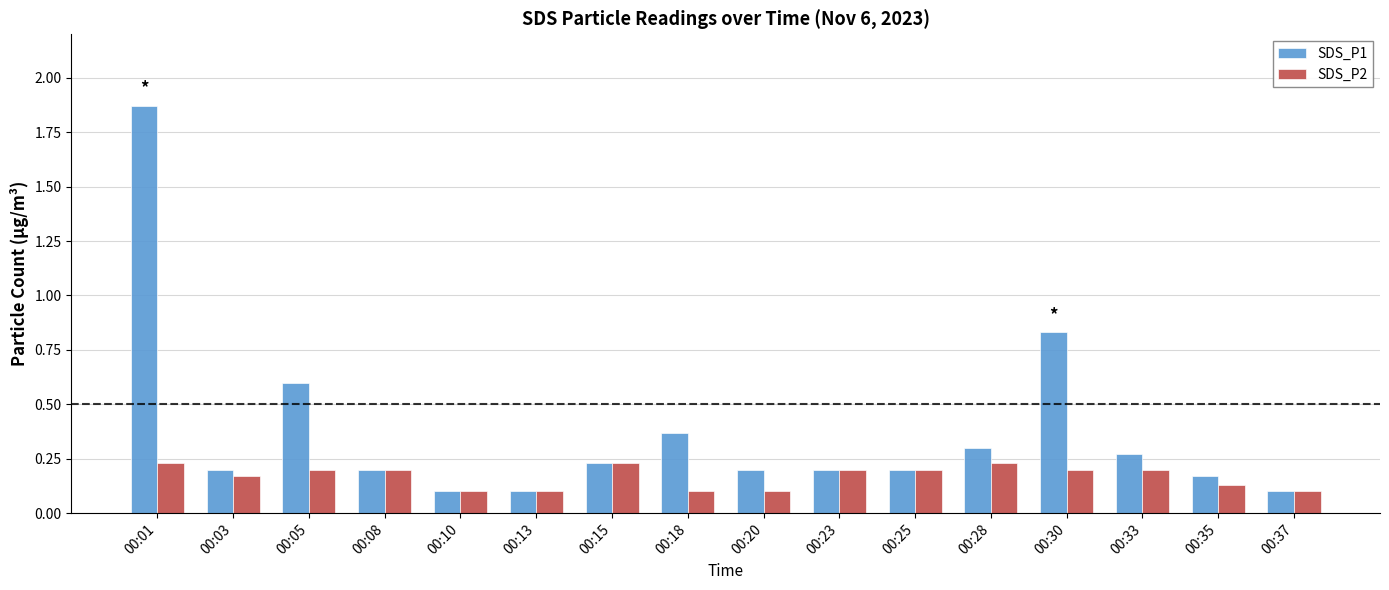

Rank the series by their maximum value, from lowest to highest.

SDS_P2, SDS_P1